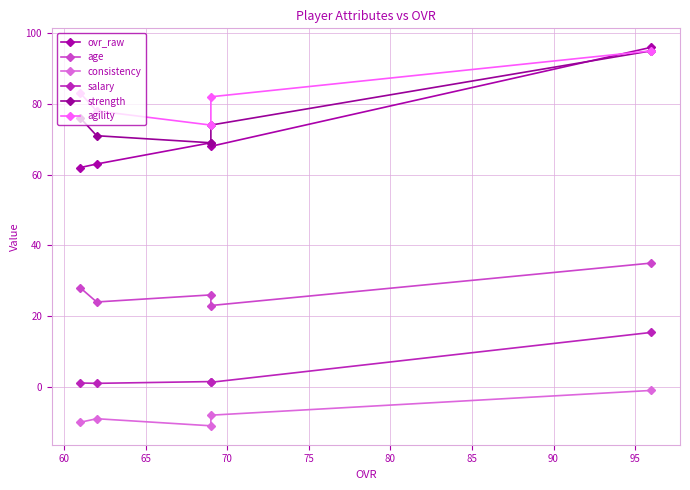

True or false: salary and age cross at least once.

False